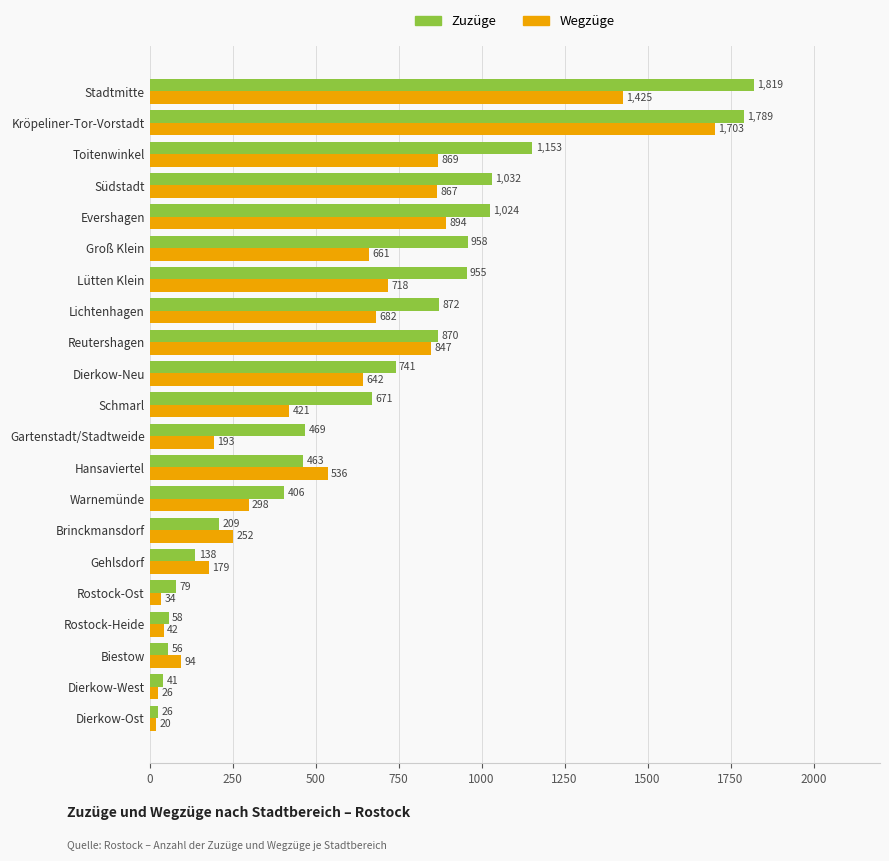

What is the difference between the second highest and second lowest values in the Zuzüge series?

1748